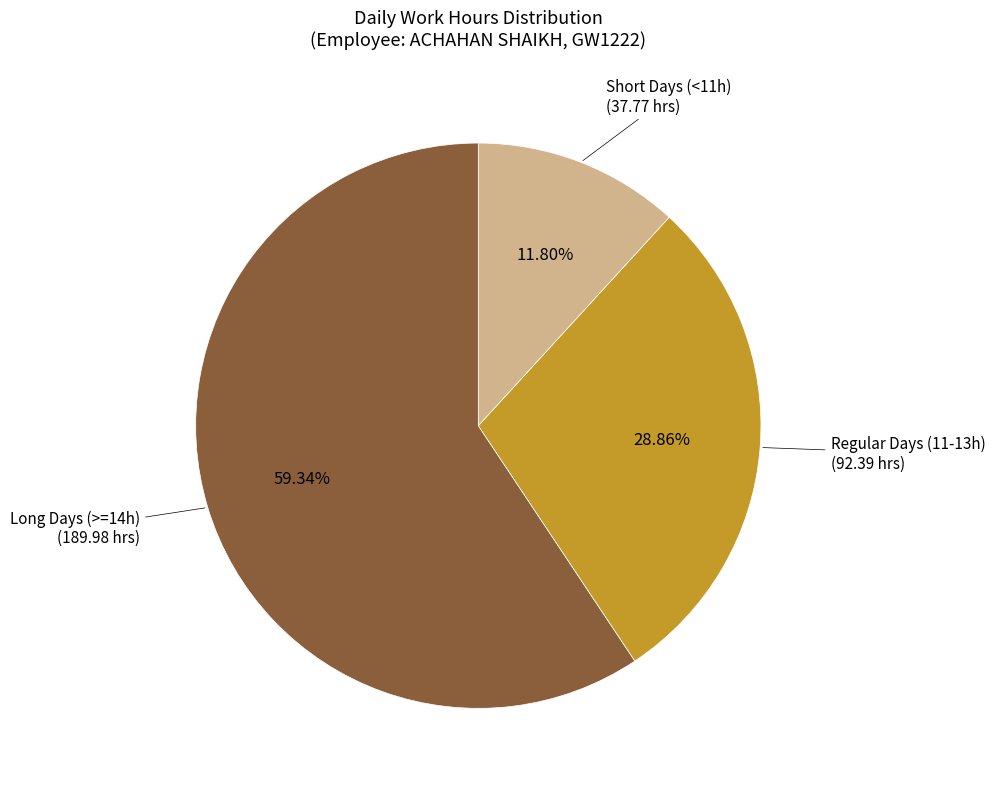

Is there a majority slice in this chart?

Yes